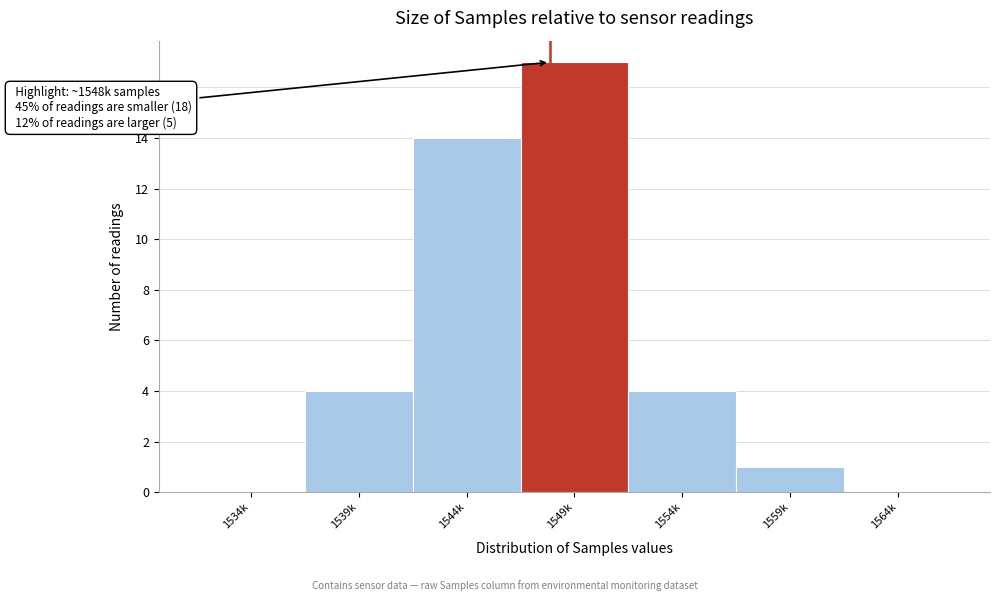

Reading left to right, list all the values displayed in this chart.

1534k=0	1539k=4	1544k=14	1549k=17	1554k=4	1559k=1	1564k=0